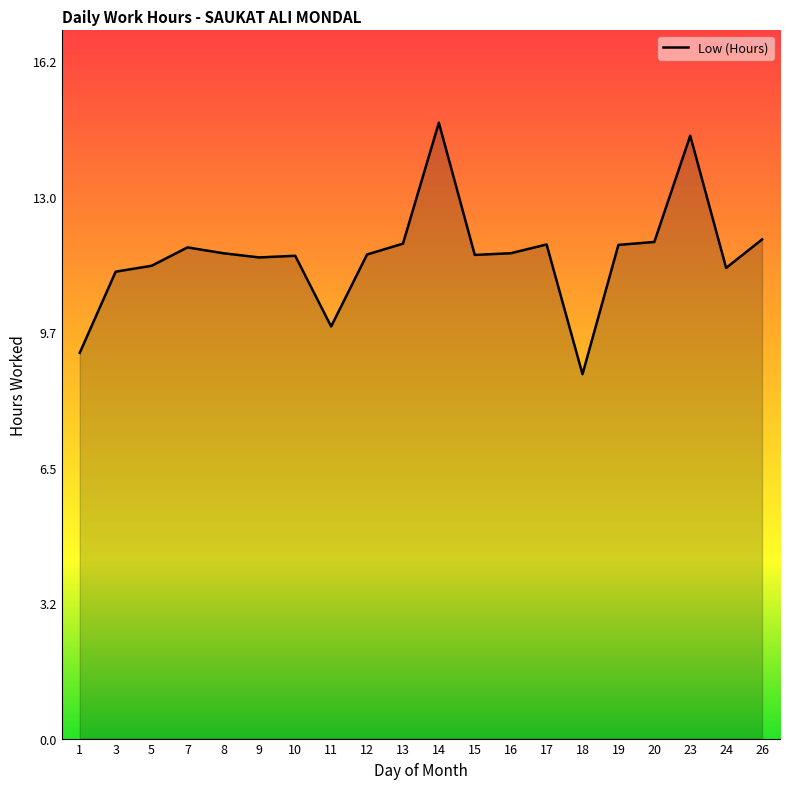

The value at 15 is 8.0. True or false?

False